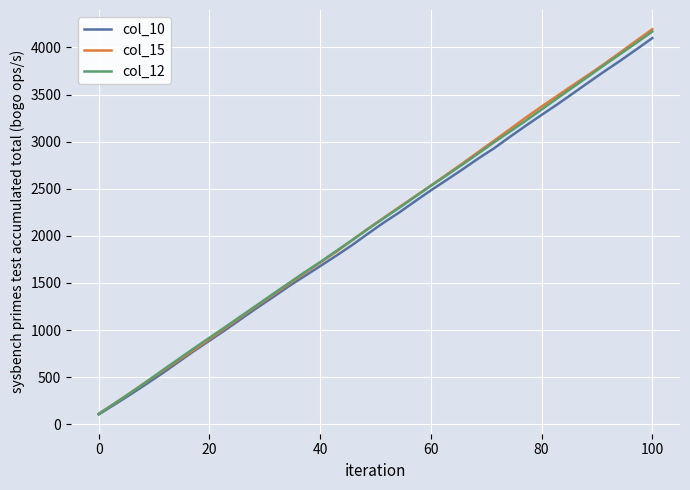

Which series has the widest spread of values?

col_15